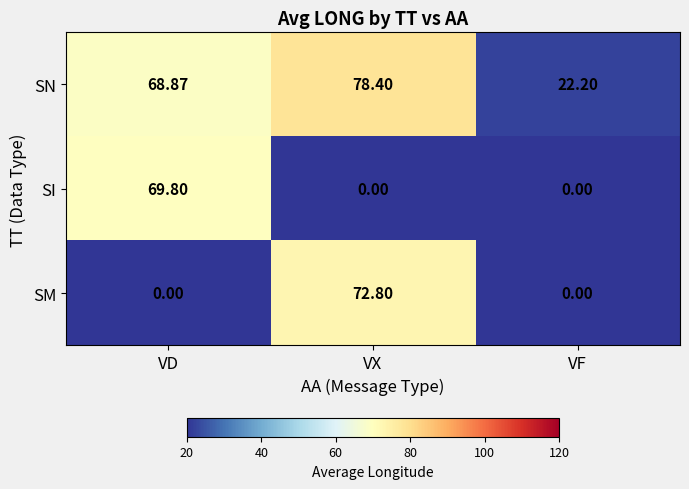

Which series has the largest range (max minus min)?

SM